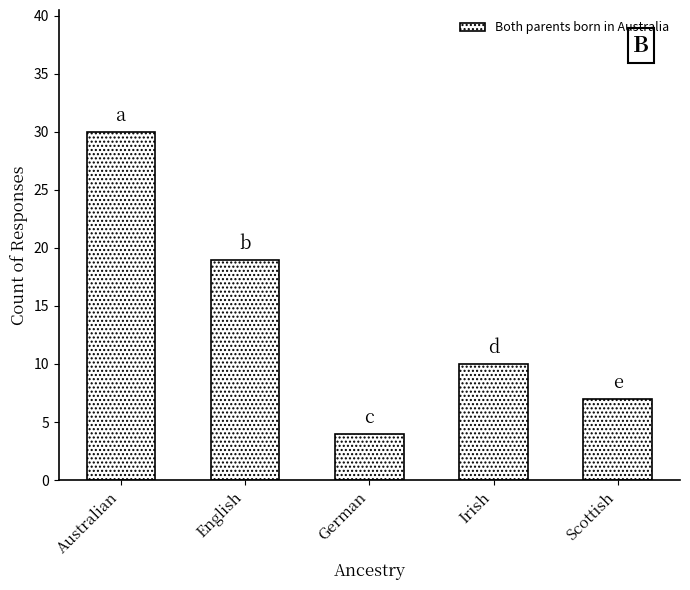

The value at Scottish is 12. True or false?

False